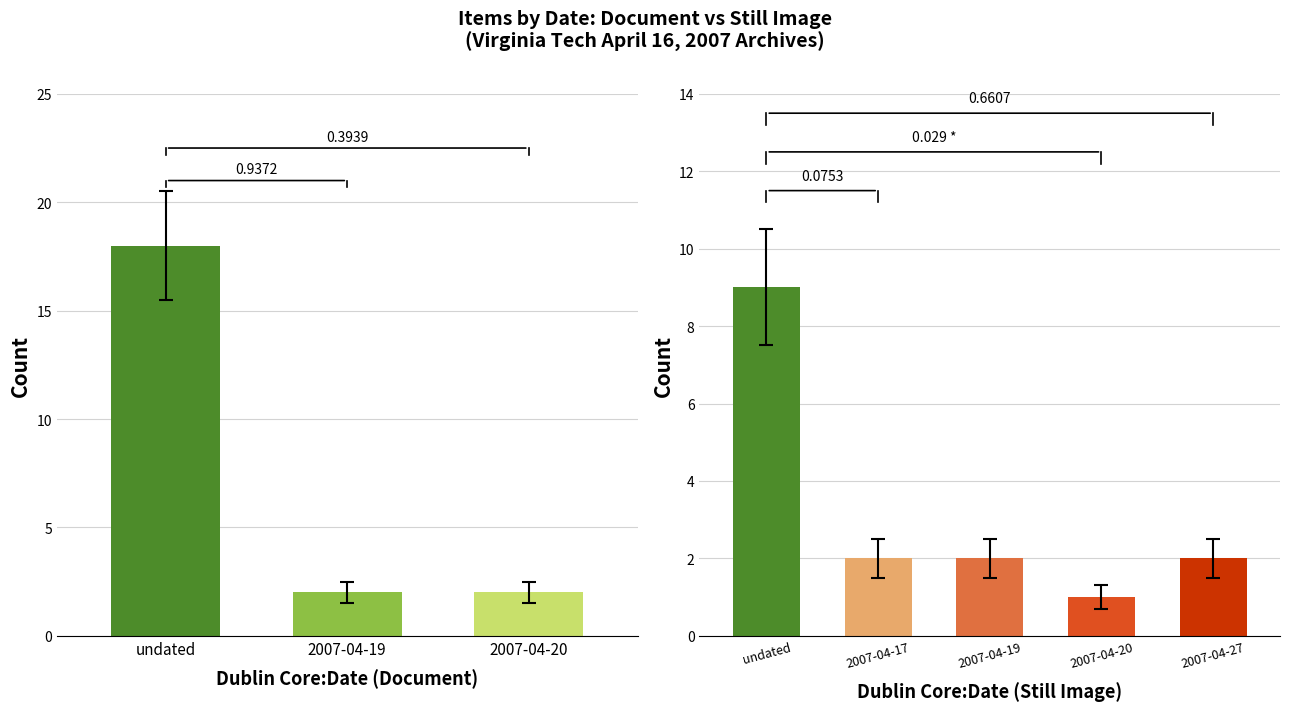

Are the bars grouped side by side (vs. stacked)?

Yes